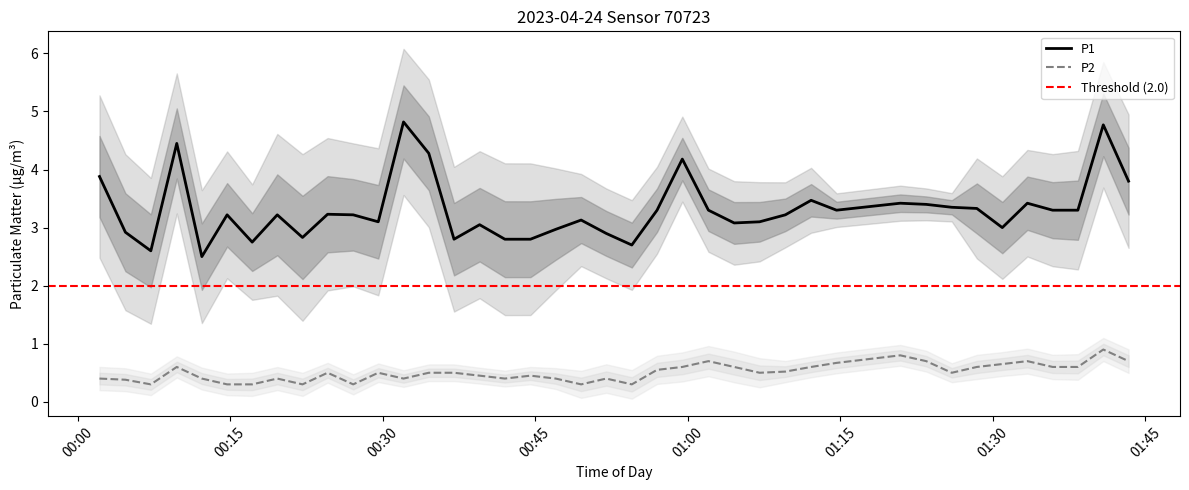

What is the minimum value for P2?

0.3